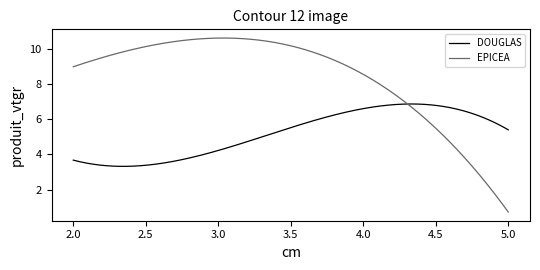

What is the greatest value displayed?

10.6